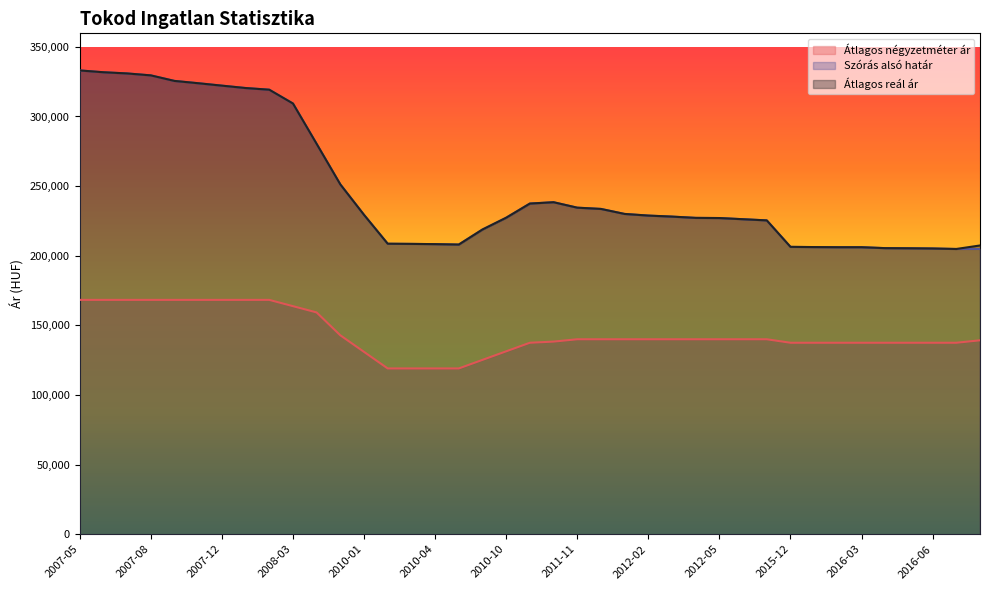

How many lines are shown in the chart?

3